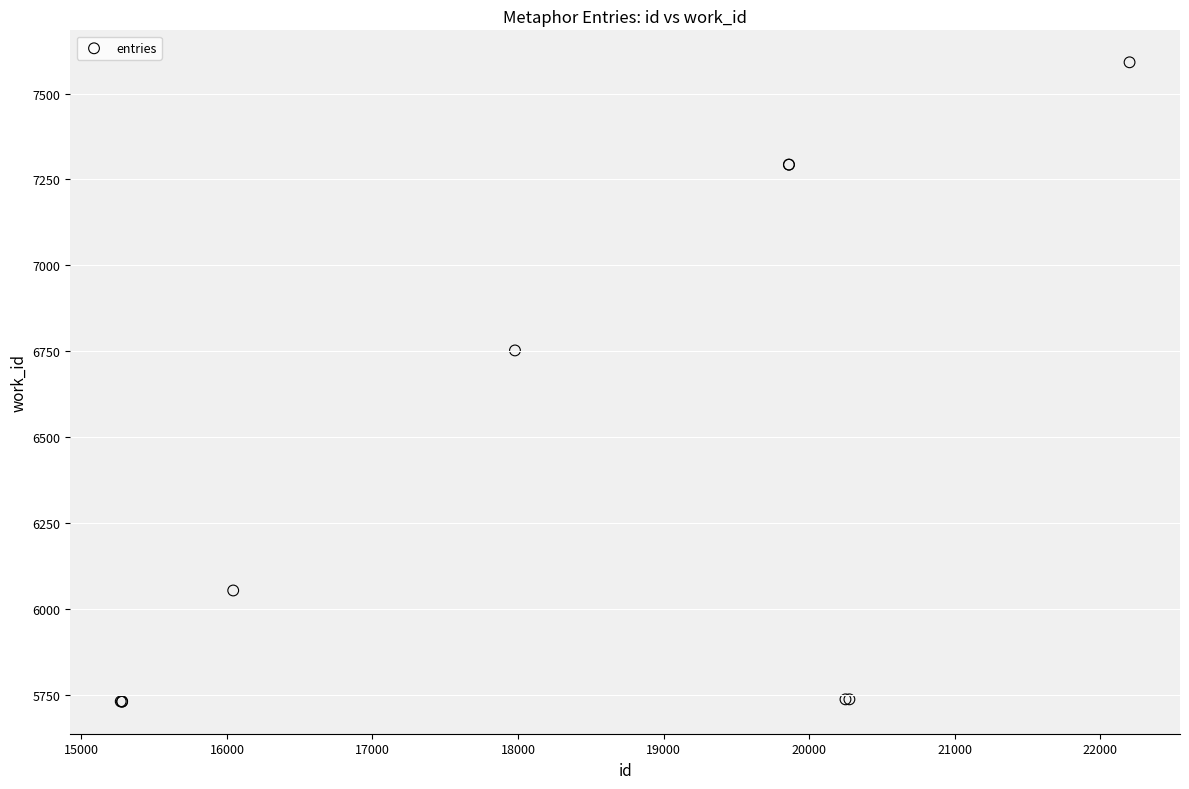

What Y value in the scatter plot is closest to 6660?

6752